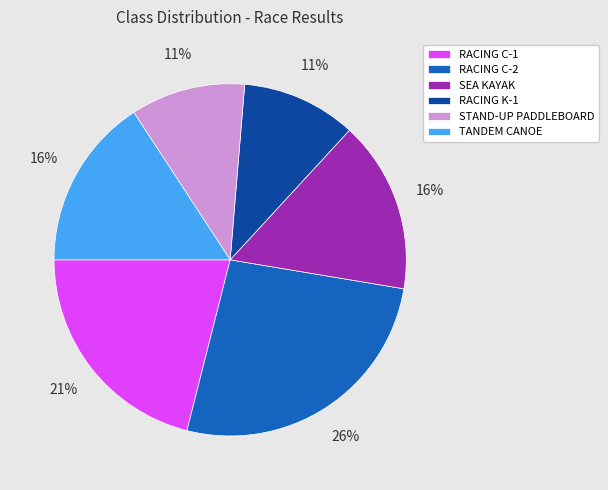

Is there any slice that represents more than half of the pie?

No